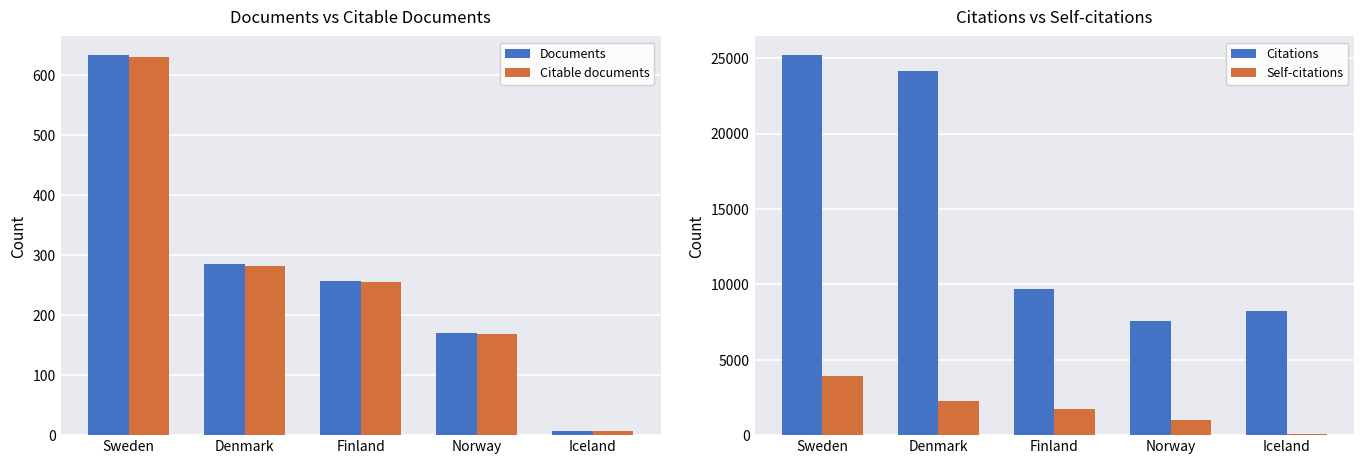

At how many categories does at least one series exceed 8592?

3